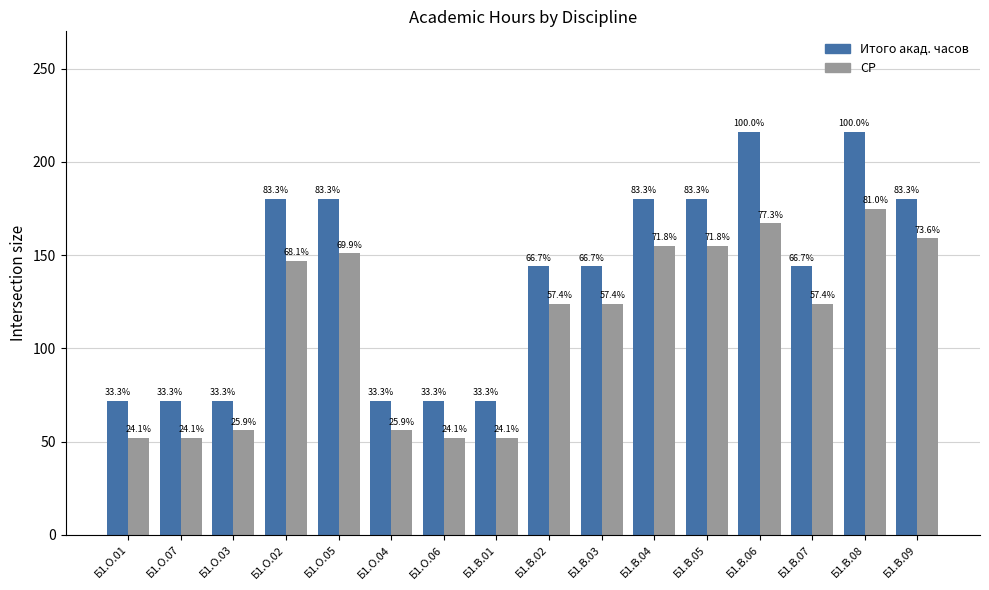

What are all the series names shown in the legend?

Итого акад. часов, СР